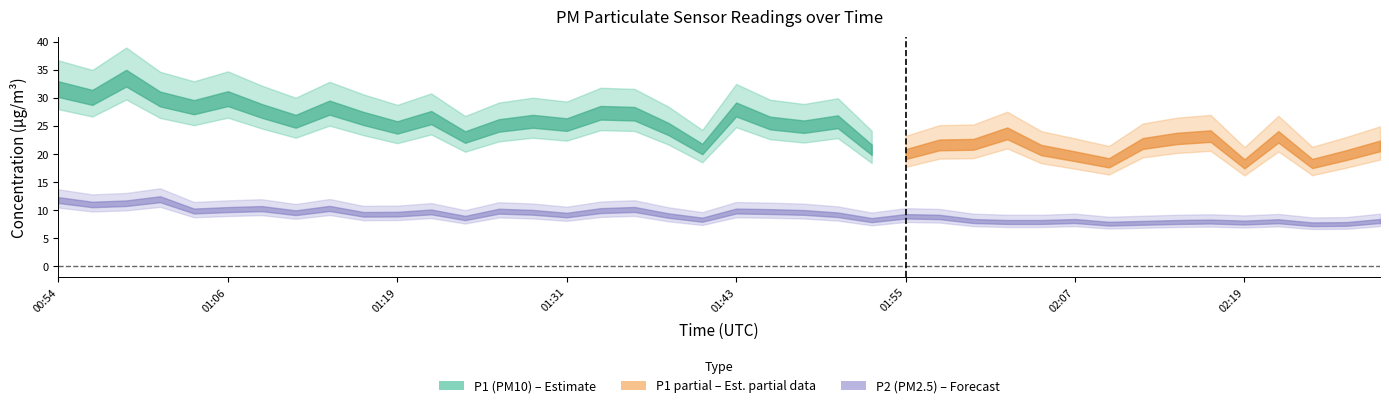

Rank the categories by value from highest to lowest.

01:02, 00:54, 00:59, 00:57, 01:14, 01:09, 01:36, 01:06, 01:33, 01:04, 01:43, 01:26, 01:45, 01:21, 01:28, 01:48, 01:11, 01:19, 01:16, 01:50, 01:31, 01:38, 01:55, 01:58, 01:23, 01:40, 01:53, 02:00, 02:07, 02:29, 02:22, 02:17, 02:02, 02:05, 02:15, 02:19, 02:12, 02:10, 02:27, 02:24